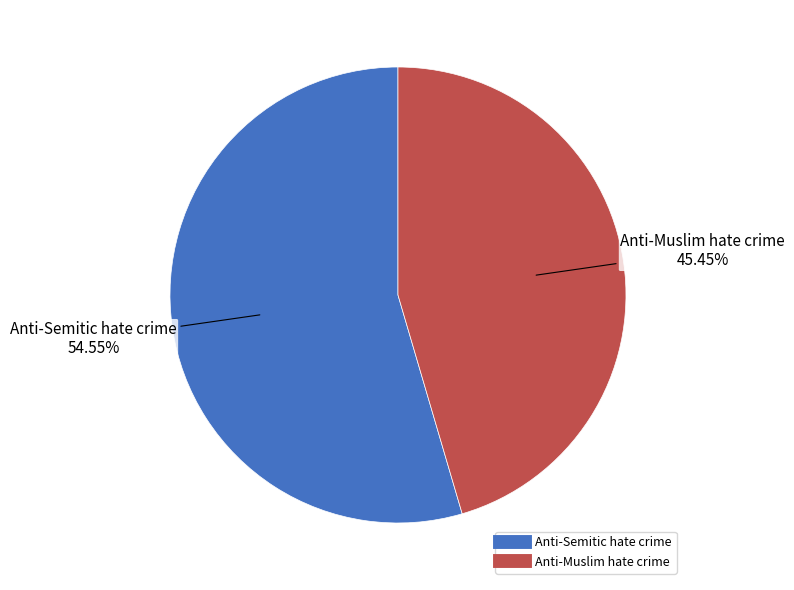

Is the sum of Anti-Muslim hate crime and Anti-Semitic hate crime greater than half?

Yes